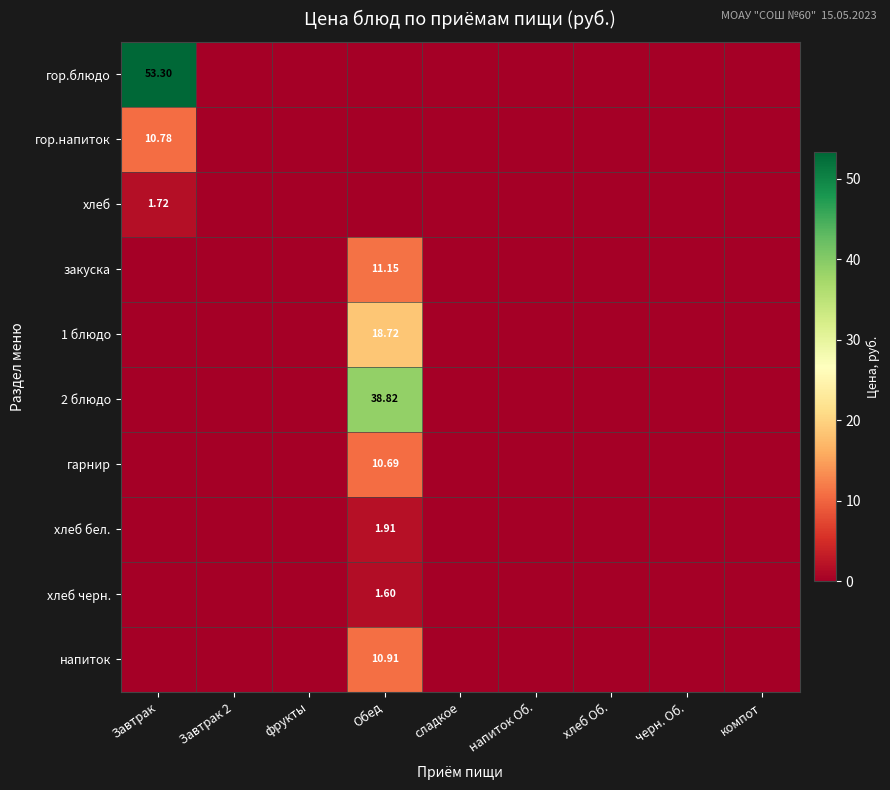

At which label does хлеб черн. reach its peak?

Обед